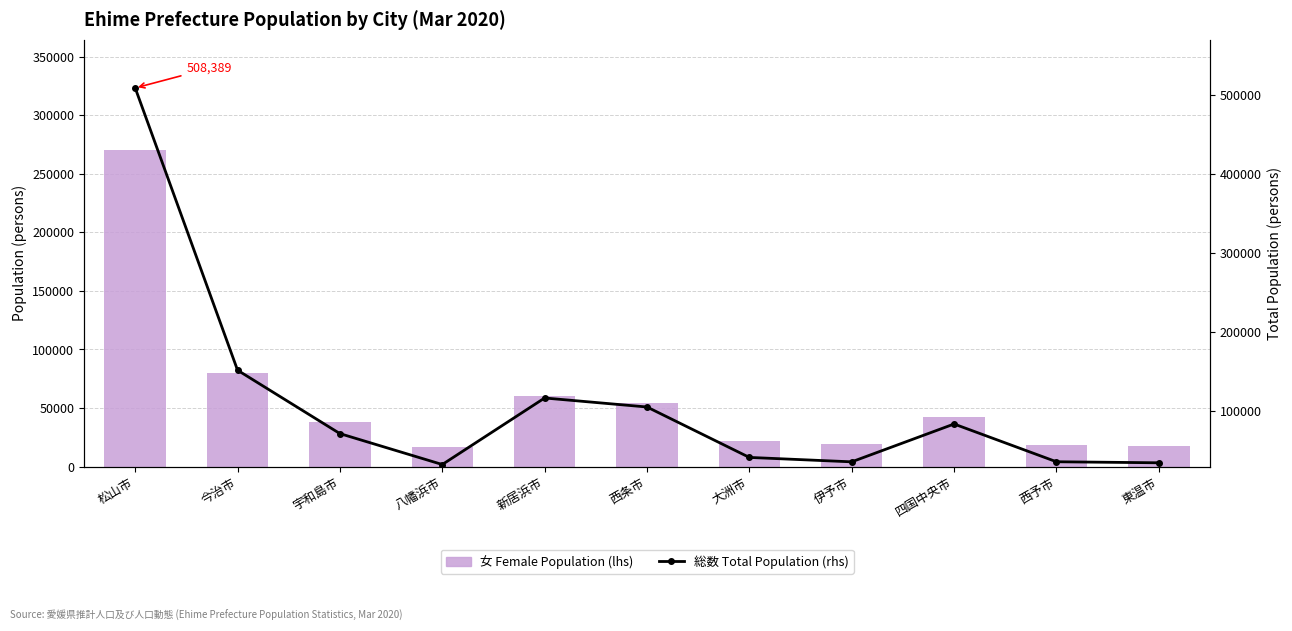

The value of 女 Female Population (lhs) at 今治市 is 79674. True or false?

True